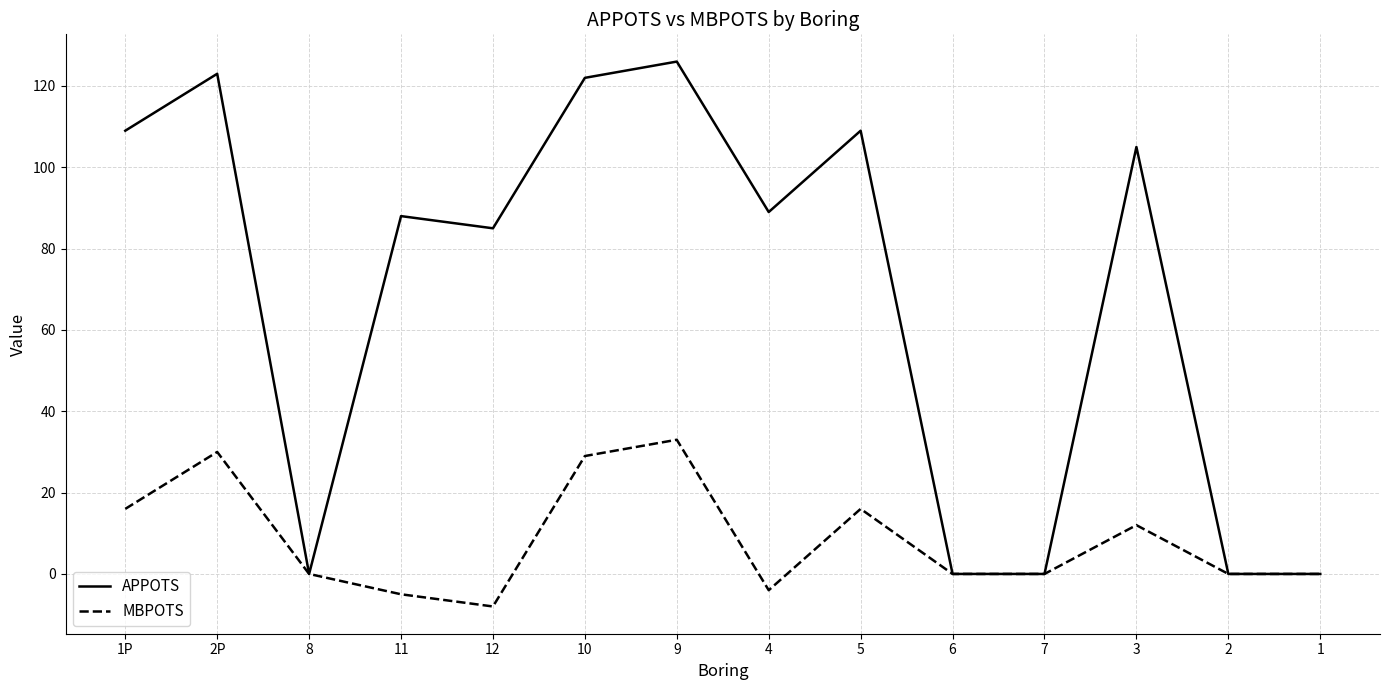

At 9, list the series in order from largest to smallest.

APPOTS, MBPOTS